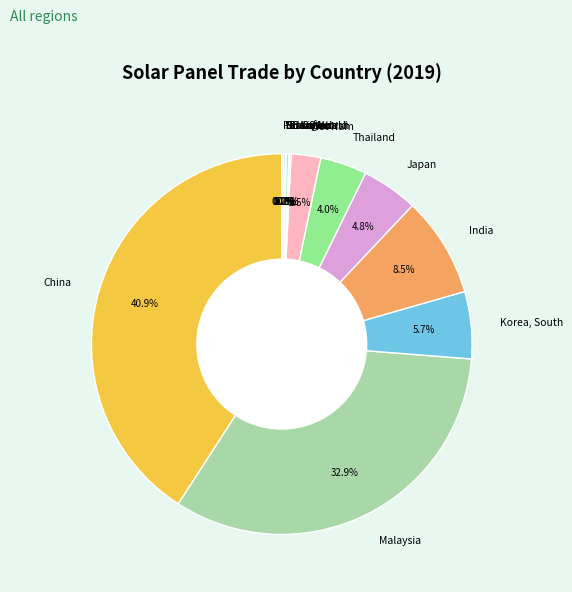

Approximately how many times larger is the value at China compared to Malaysia?

1.2